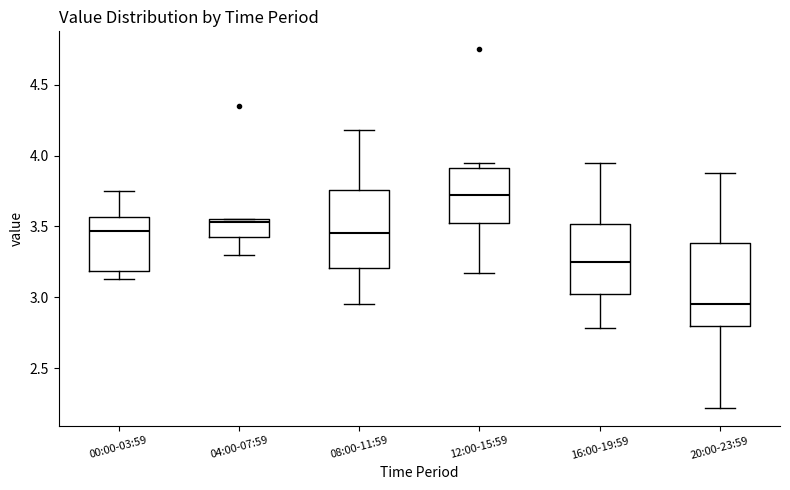

Which box's median line is the lowest?

20:00-23:59